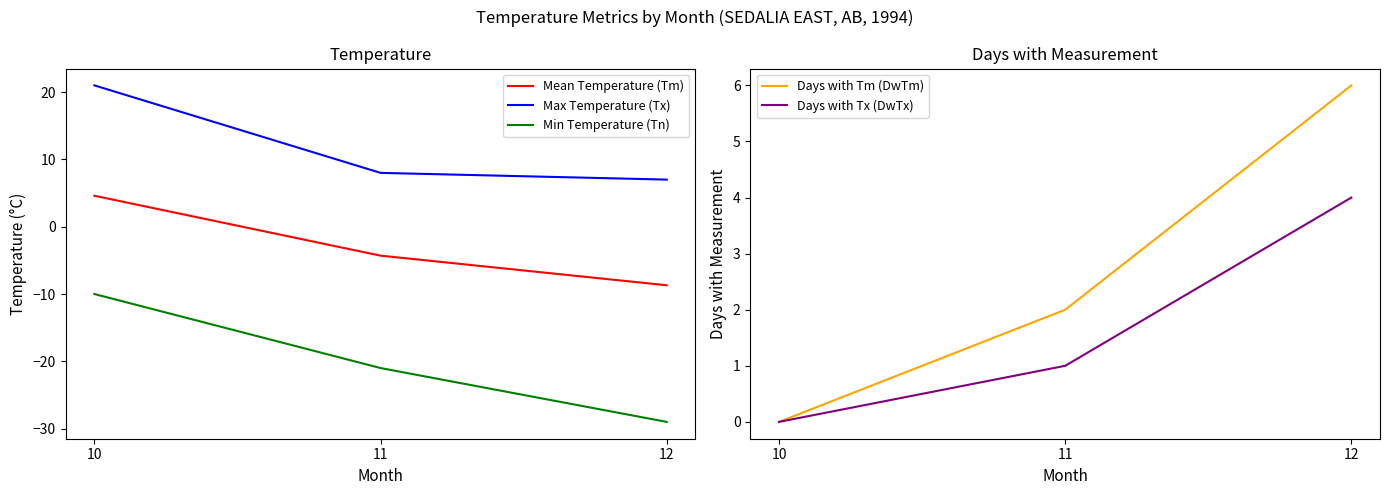

What is the lowest value of the Max Temperature (Tx) series?

7.0